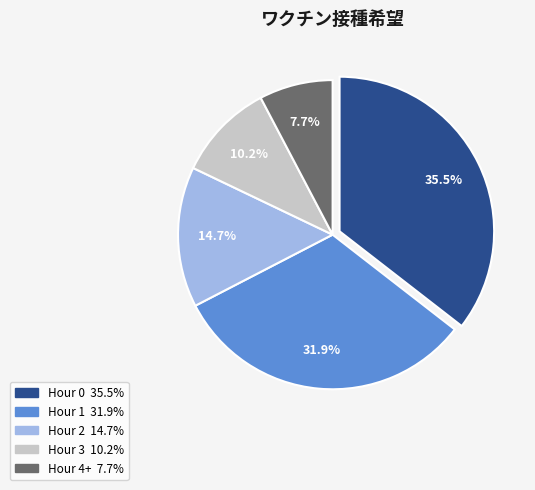

True or false: Hour 1 accounts for 32% of the total.

True